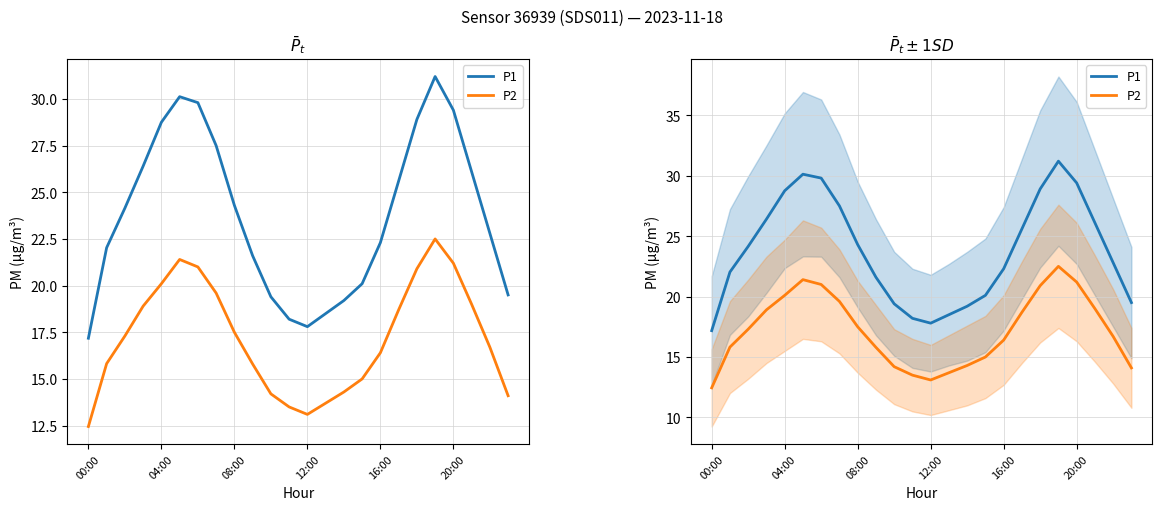

How many lines are shown in the chart?

2